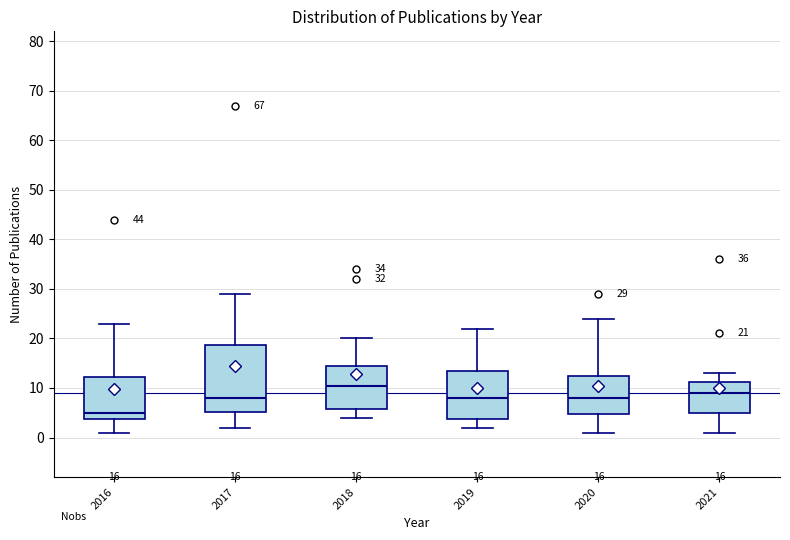

Which box is the tallest, from its lower edge to its upper edge?

2017